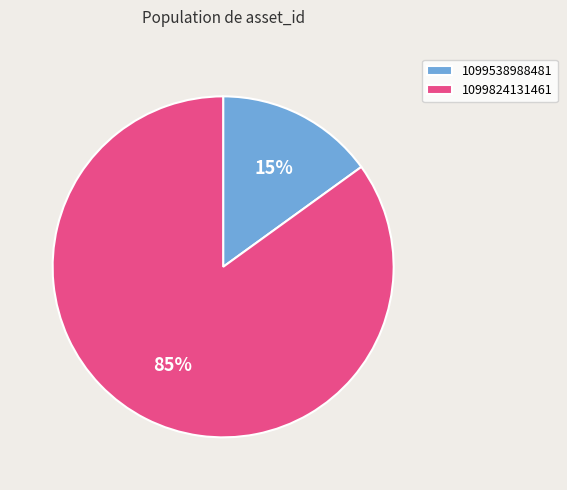

Combined, do 1099824131461 and 1099538988481 account for over 50%?

Yes